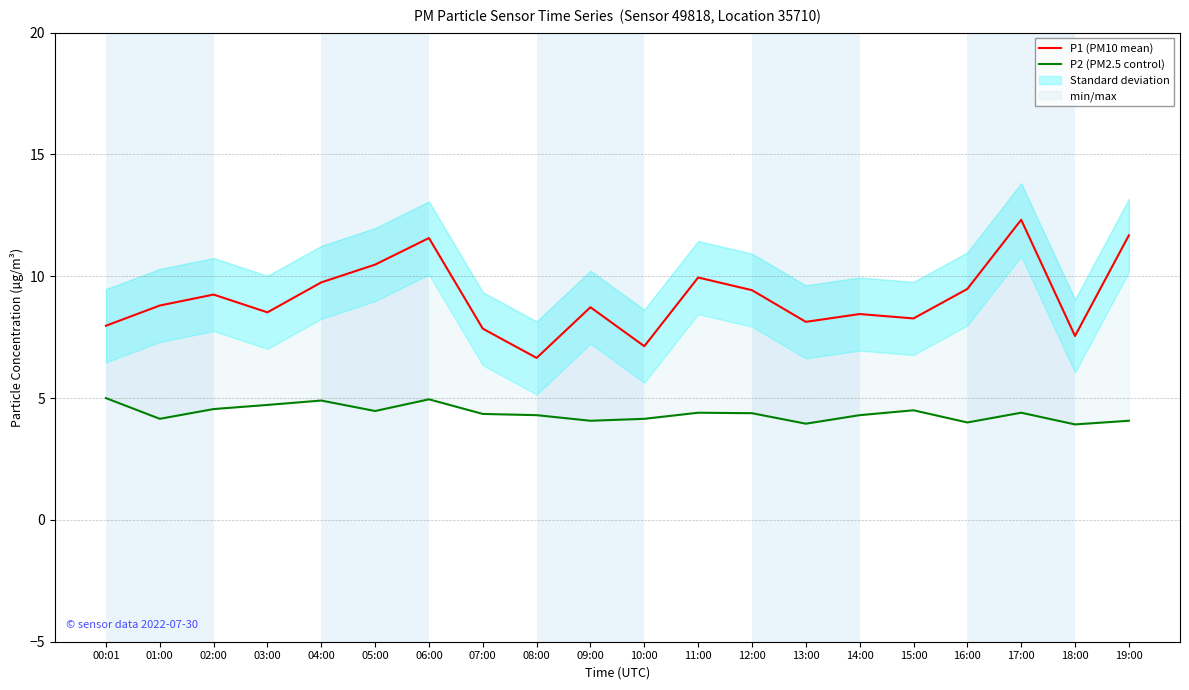

What is the difference between the P1 (PM10 mean) values at 05:00 and 04:00?

0.7